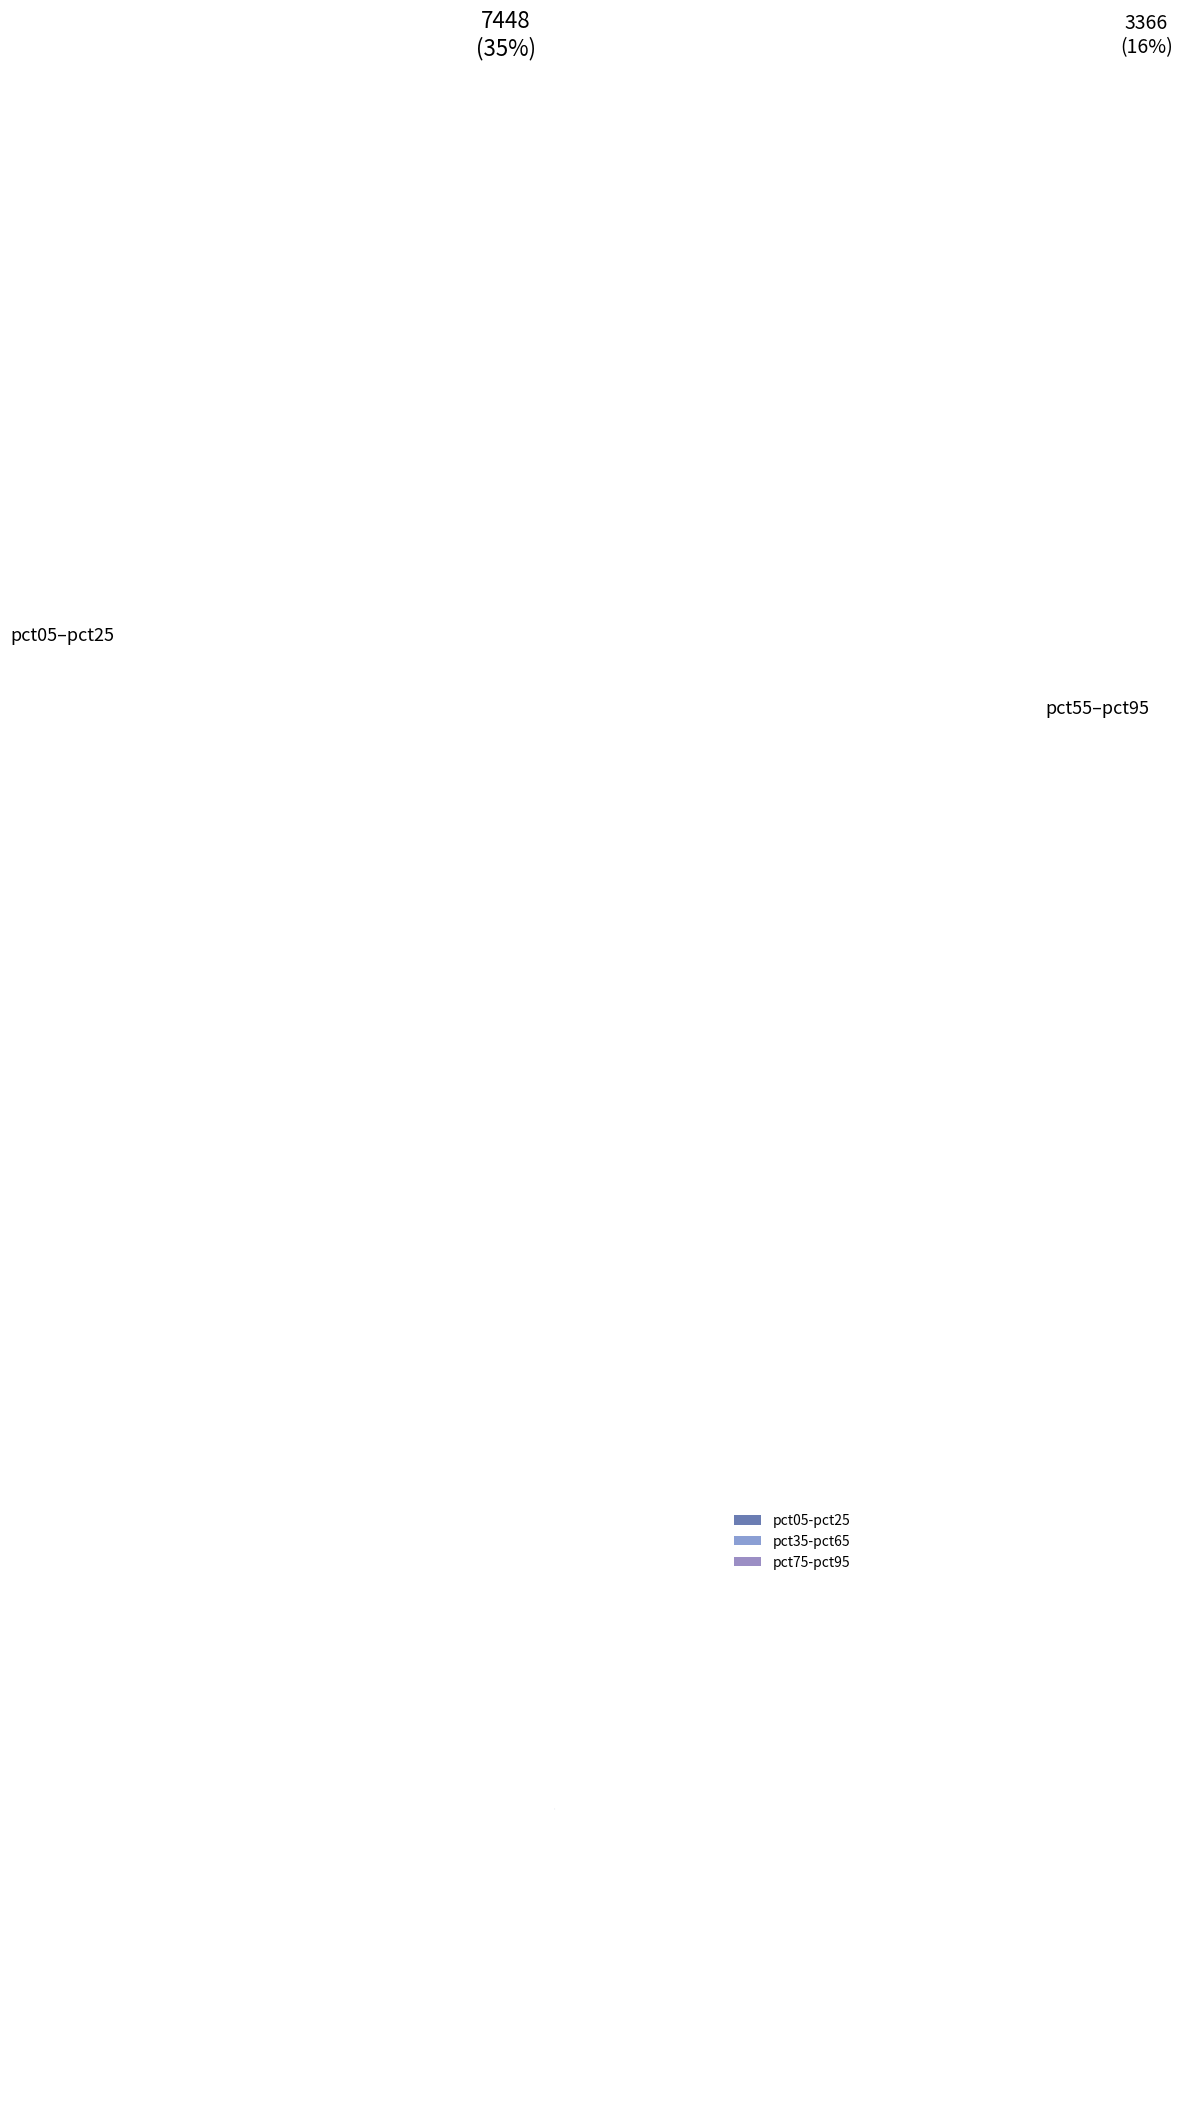

Which category has the biggest portion of the pie?

pct05-pct25